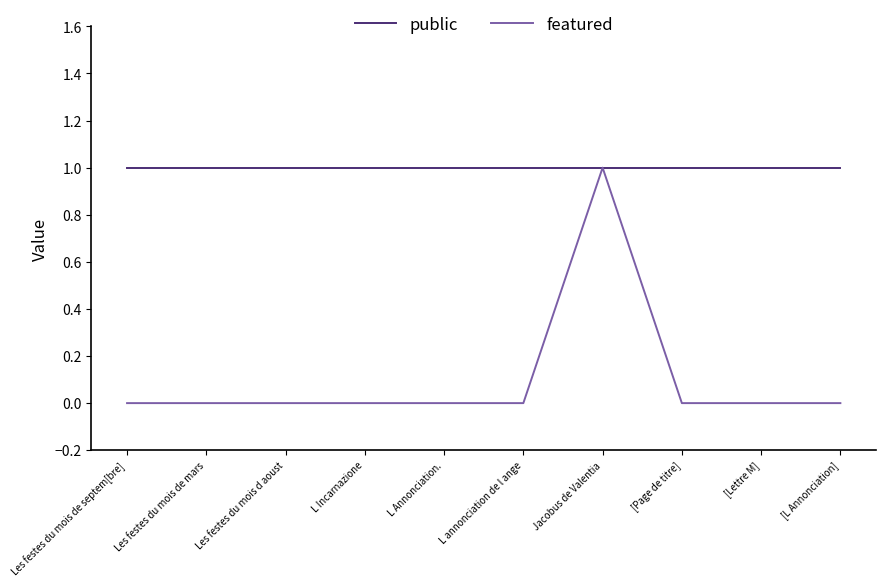

The value of public at L Annonciation. is 1. True or false?

True